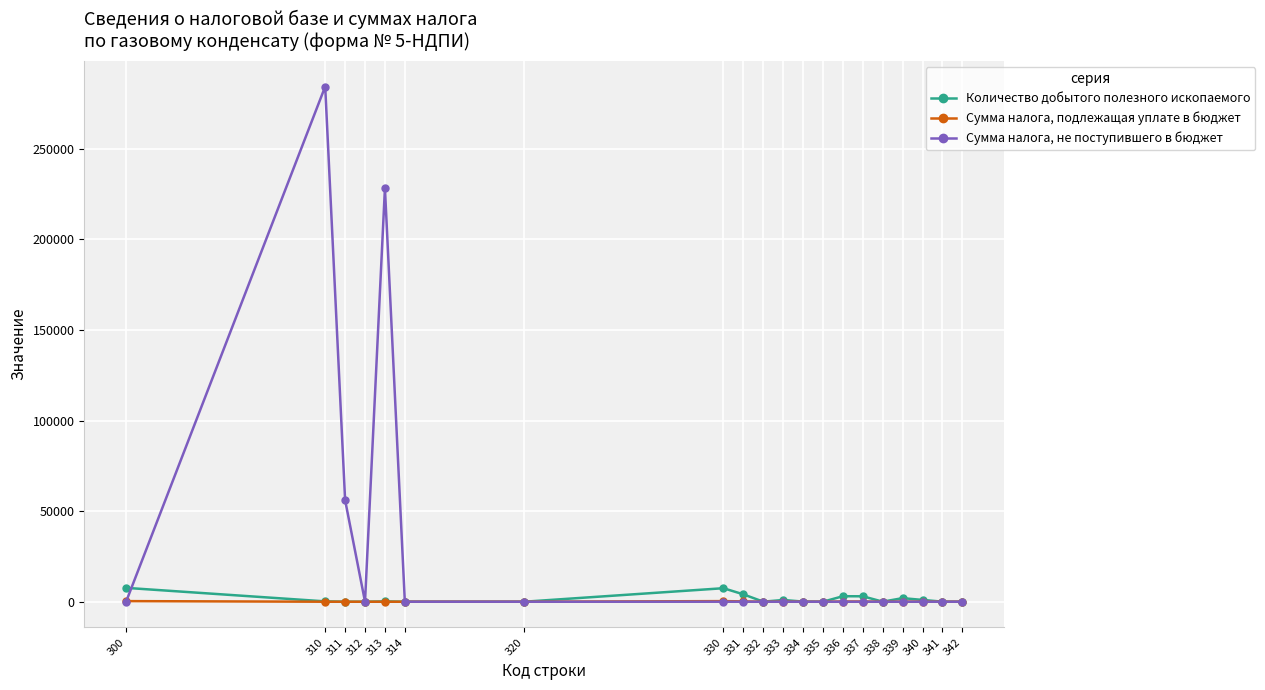

List the series in order of their peak value, highest first.

Сумма налога, не поступившего в бюджет, Количество добытого полезного ископаемого, Сумма налога, подлежащая уплате в бюджет